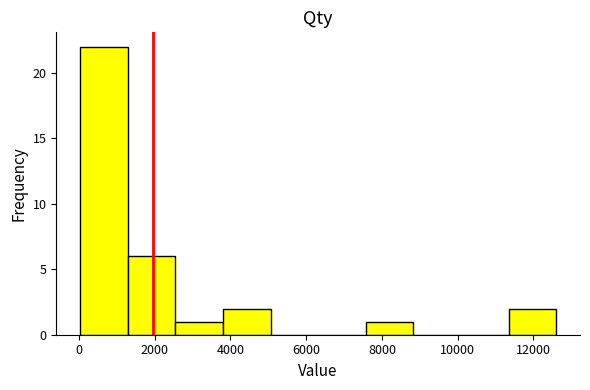

Reading left to right, list every bar in this chart as the range it spans on the x-axis followed by its height. Neither the bar edges nor the heights are printed on the chart, so give them approximately, as read against the axes.

0 to 1200: 22
1200 to 2600: 6
2600 to 3800: 1
3800 to 5000: 2
5000 to 6400: 0
6400 to 7600: 0
7600 to 8800: 1
8800 to 10000: 0
10000 to 11400: 0
11400 to 12600: 2